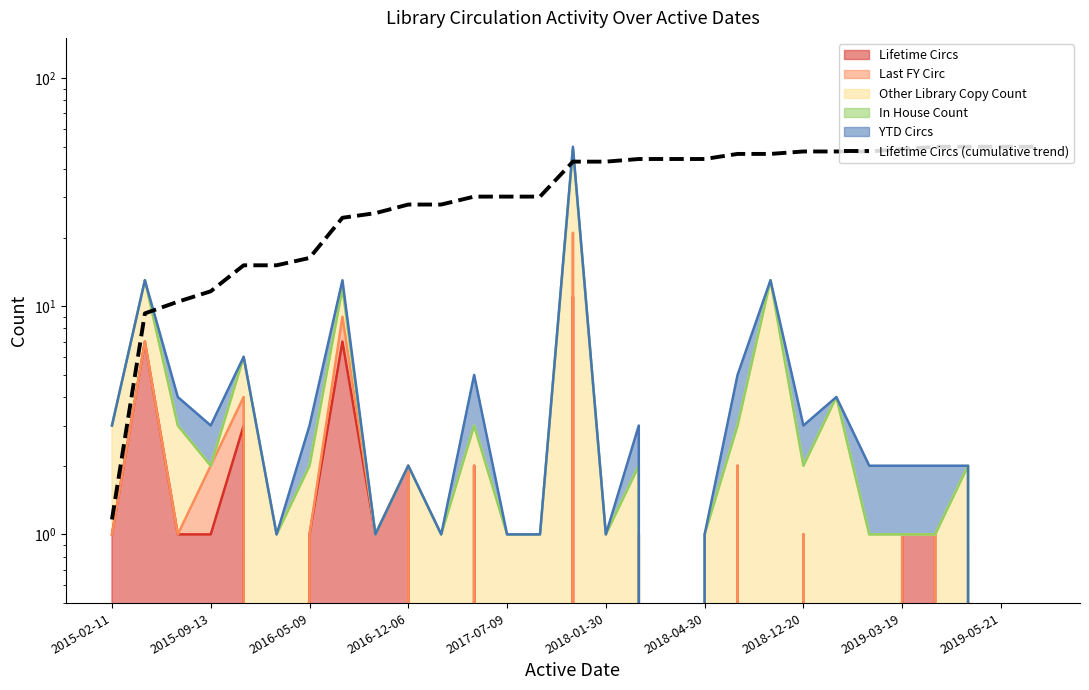

How many lines are shown in the chart?

1